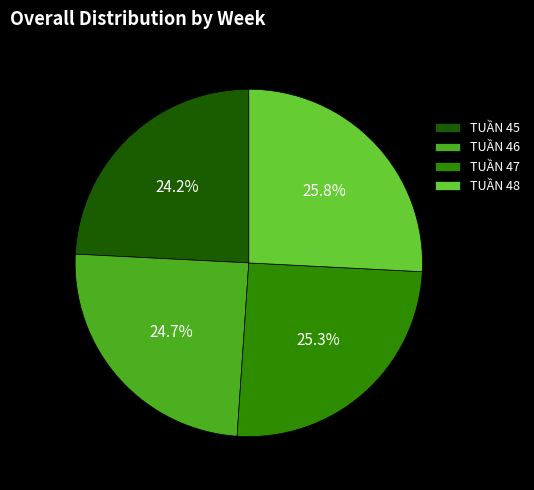

How much of the chart is everything except TUẦN 46?

75.3%